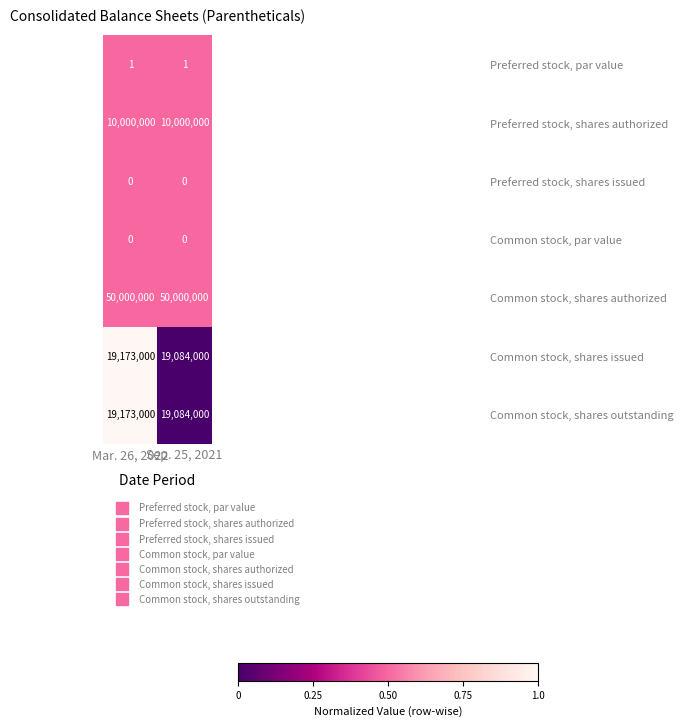

The value of Preferred stock, par value at Mar. 26, 2022 is 1. True or false?

True